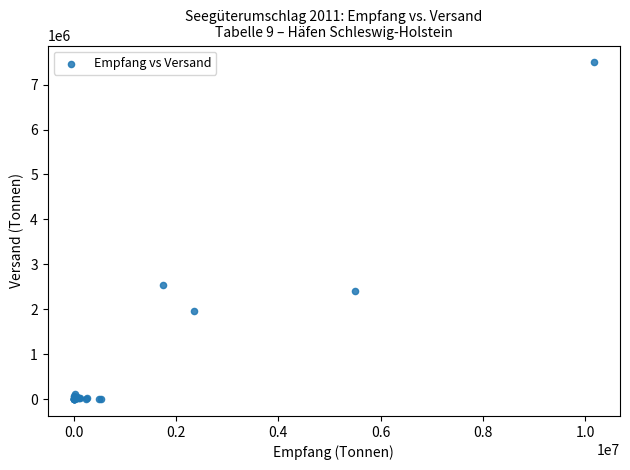

What Y value in the scatter plot is closest to 3747663?

2539264